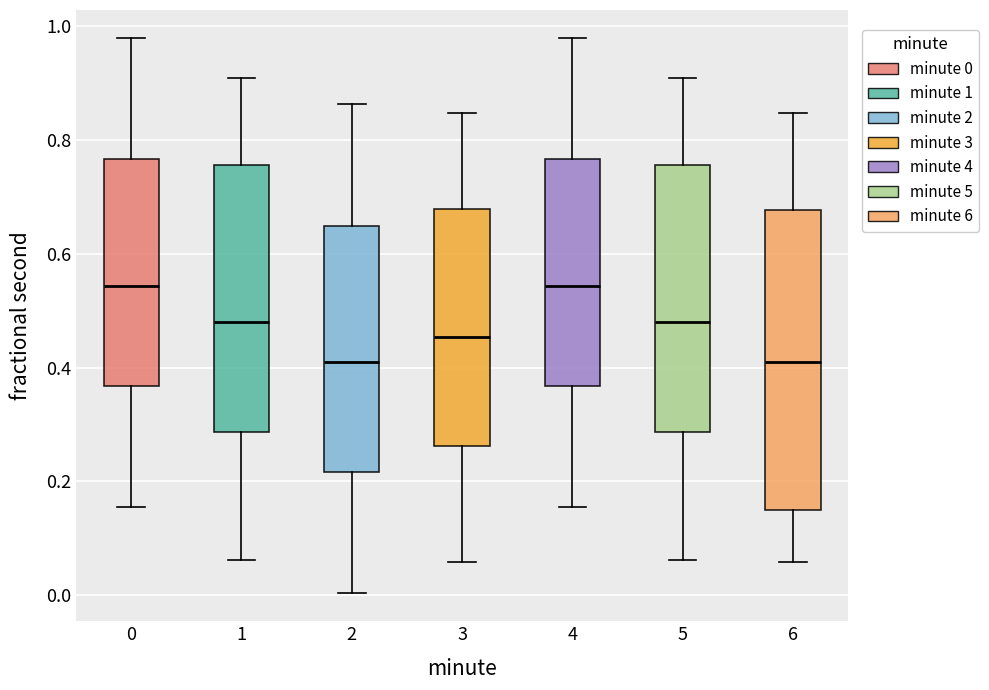

Reading left to right, transcribe this box plot: for each box, give where its median line is, the range the box spans, and where its two whiskers end, as read against the y-axis. The values are not printed on the chart, so give them approximately, as read against the axis.

0: median 0.54, box 0.36 to 0.76, whiskers 0.16 to 0.98
1: median 0.48, box 0.28 to 0.76, whiskers 0.06 to 0.92
2: median 0.42, box 0.22 to 0.64, whiskers 0.00 to 0.86
3: median 0.46, box 0.26 to 0.68, whiskers 0.06 to 0.84
4: median 0.54, box 0.36 to 0.76, whiskers 0.16 to 0.98
5: median 0.48, box 0.28 to 0.76, whiskers 0.06 to 0.92
6: median 0.42, box 0.14 to 0.68, whiskers 0.06 to 0.84